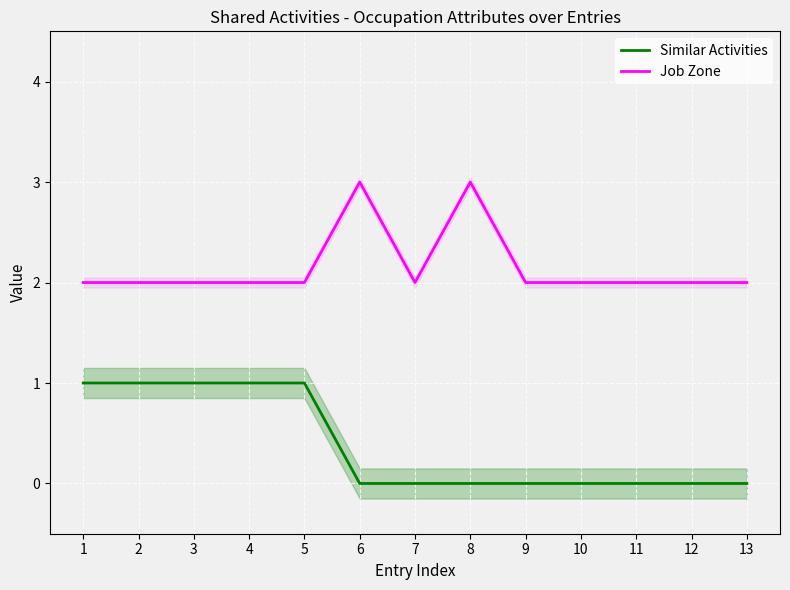

True or false: Job Zone has a value of 2 at 5.

True